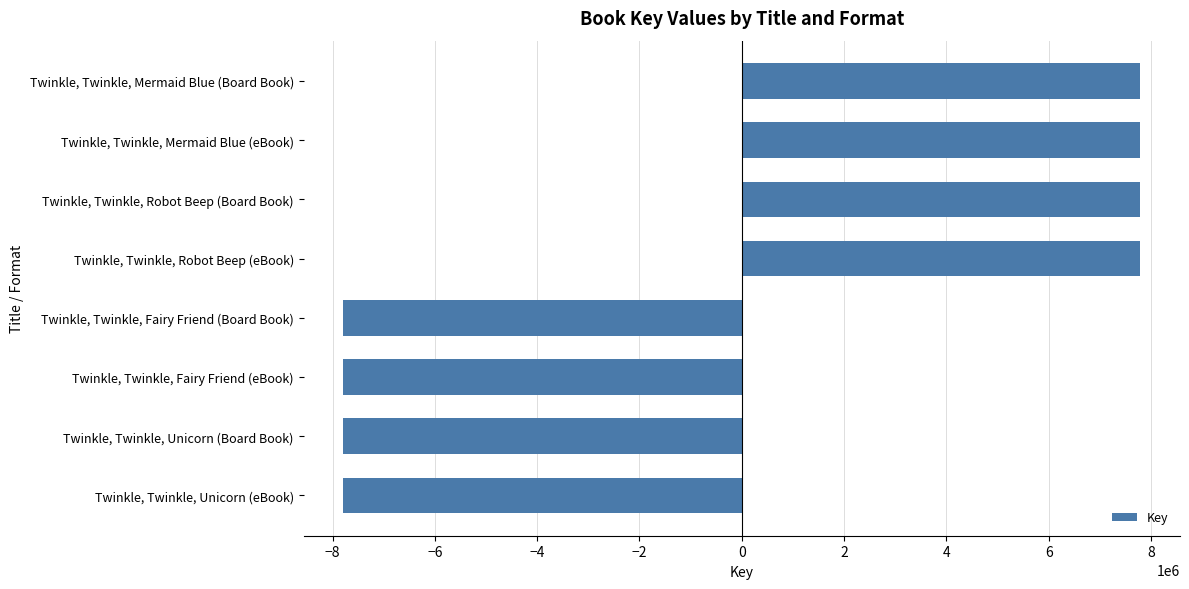

Read the value at Twinkle, Twinkle, Fairy Friend (eBook).

-7787701.5